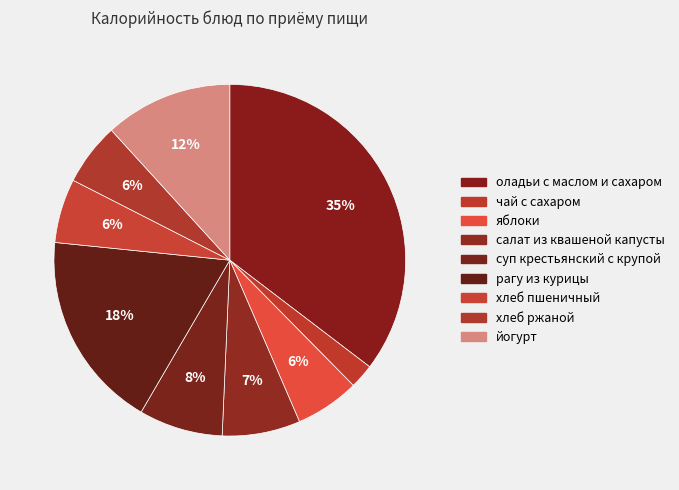

Combined, do оладьи с маслом и сахаром and салат из квашеной капусты account for over 50%?

No